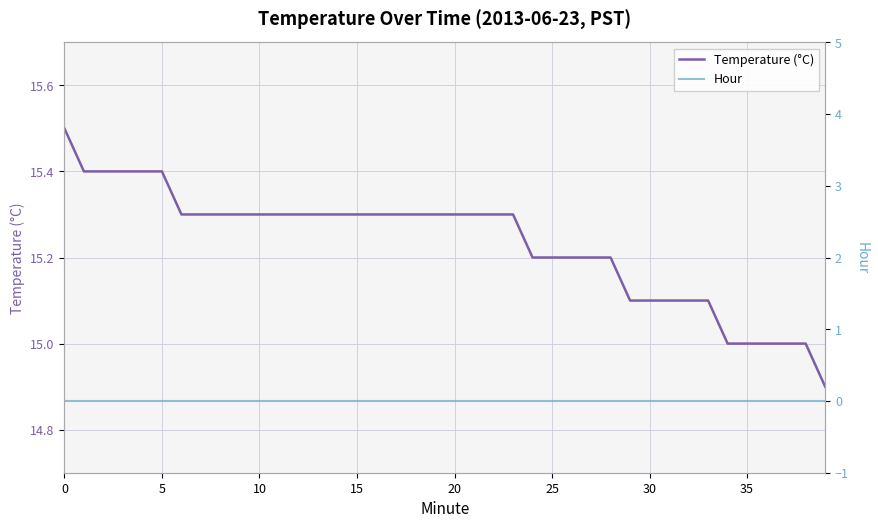

True or false: Temperature (°C) and Hour cross at least once.

False